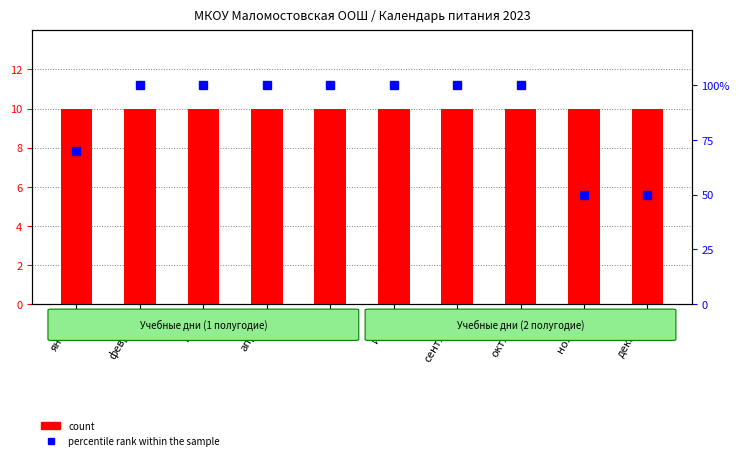

What value does the count series have at апрель?

10